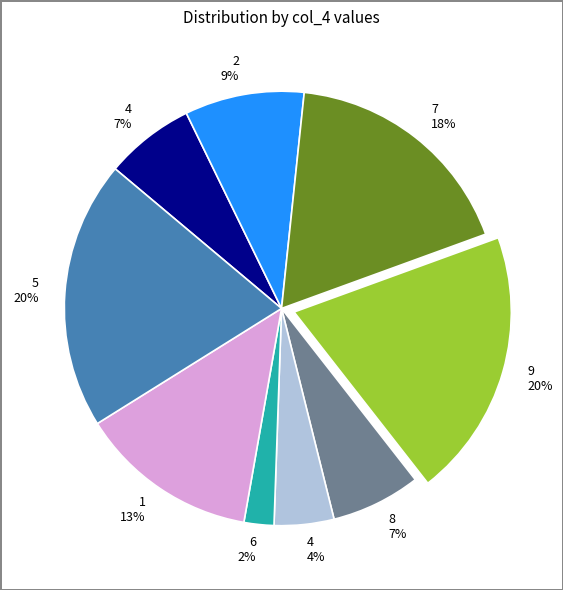

To the nearest percent, what is the average slice percentage?

11%